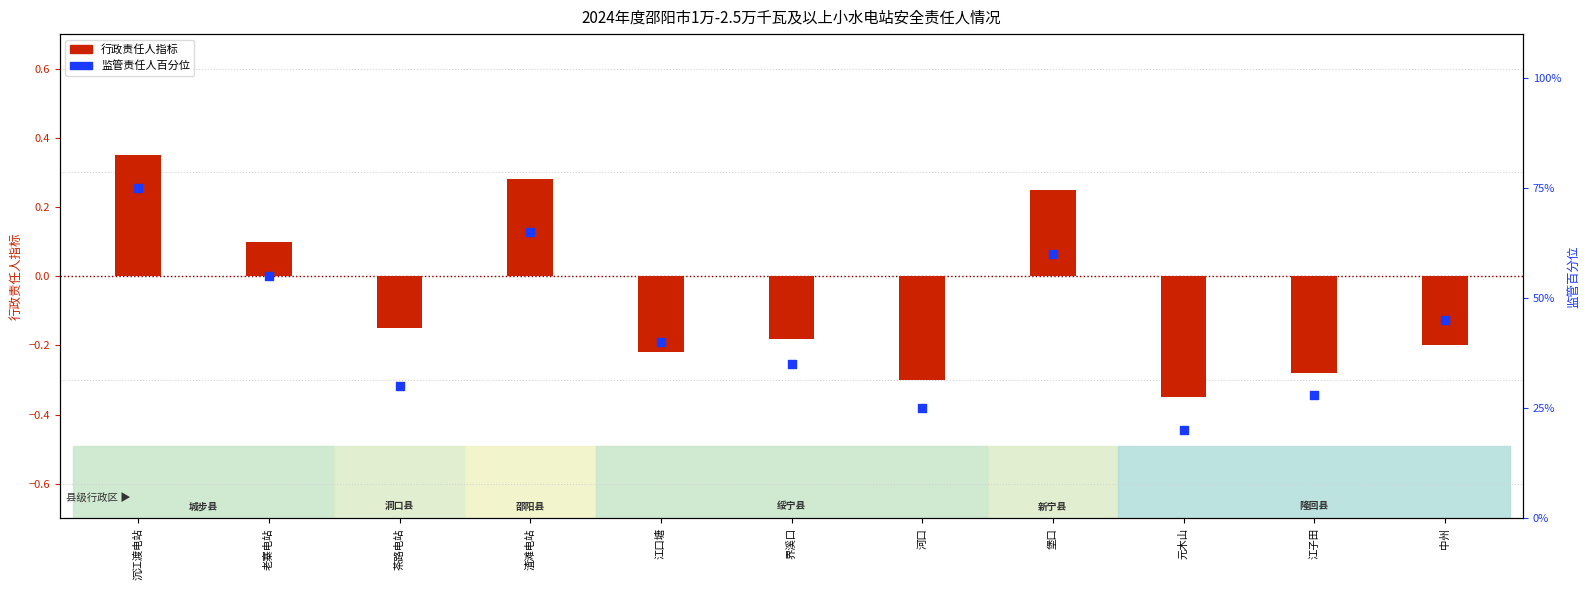

What is the total value across all series at 沉江渡电站?

75.3